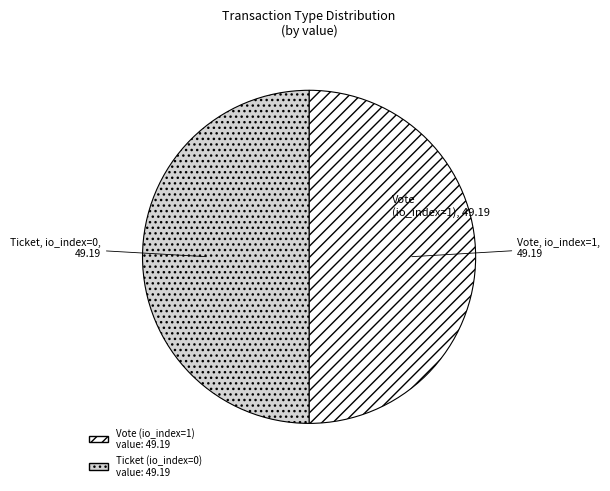

How many slices are in this pie chart?

2